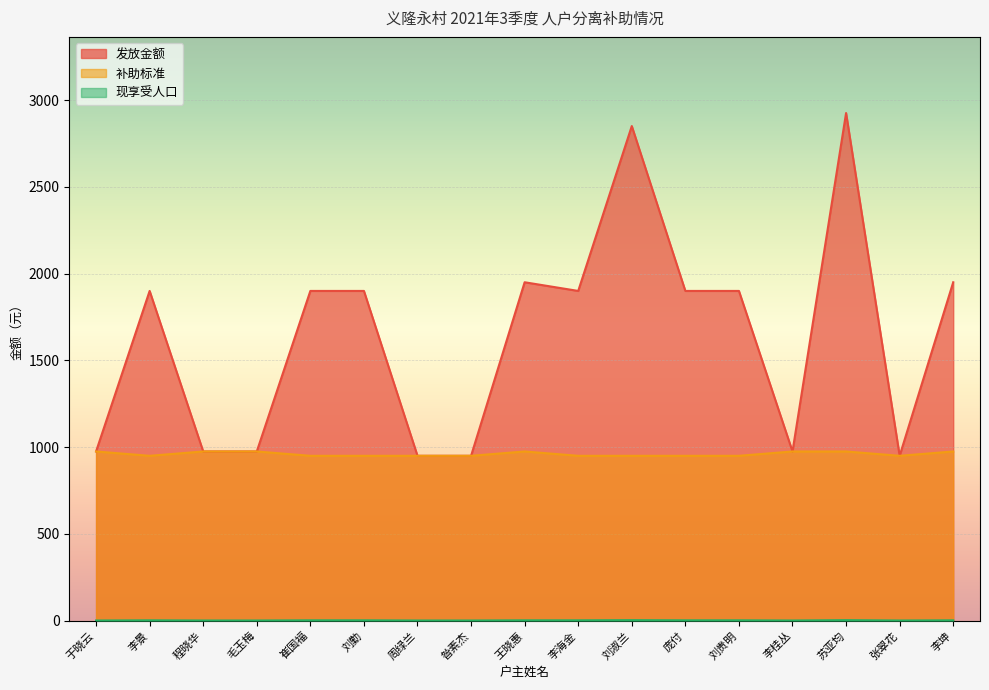

What is the maximum value for 发放金额?

2925